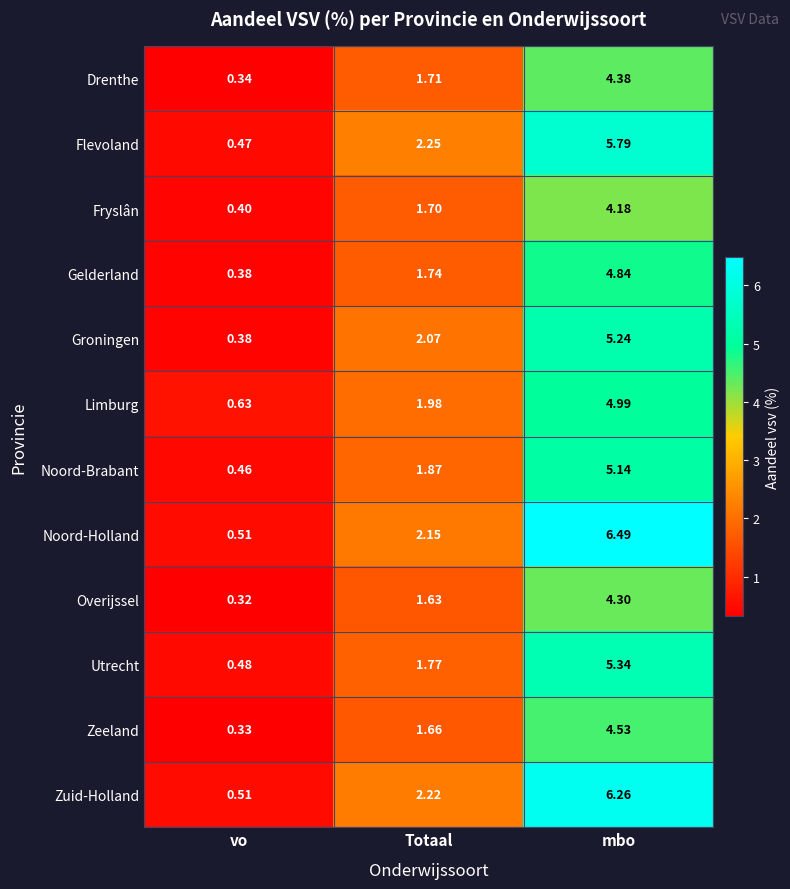

Between Totaal and mbo, which series saw the biggest shift?

Noord-Holland